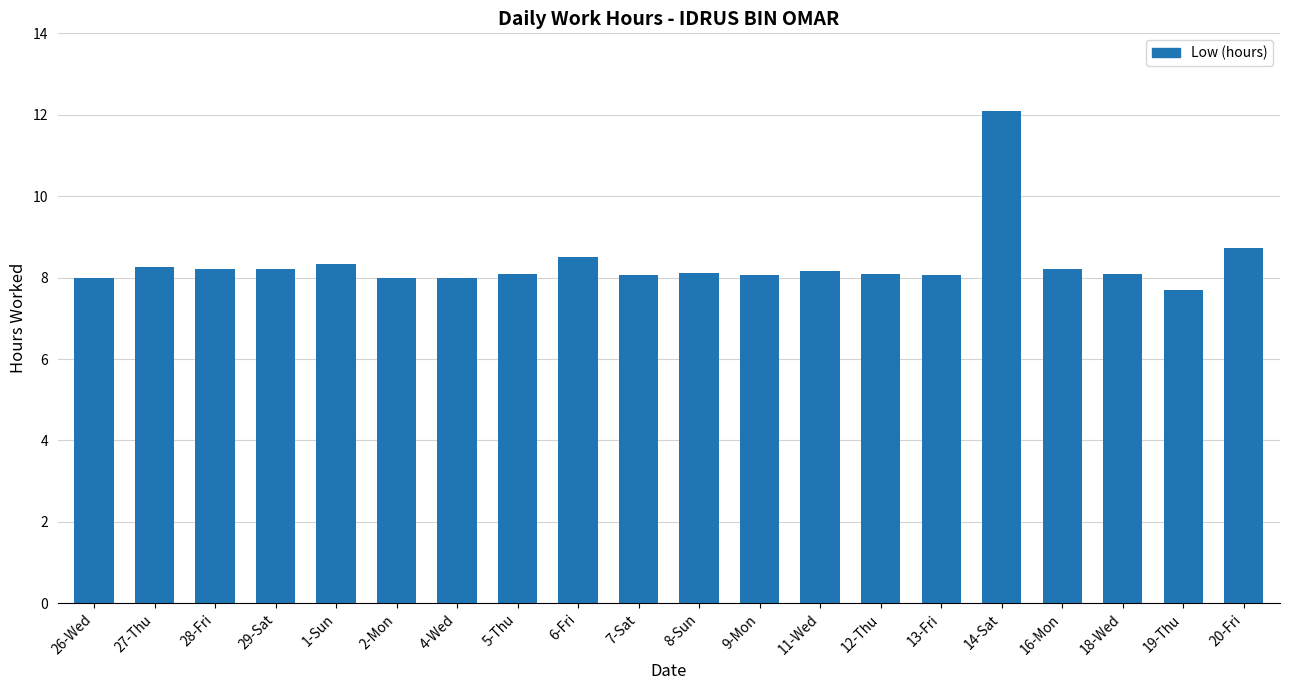

What is the value of the 2nd bar from the left?

8.3